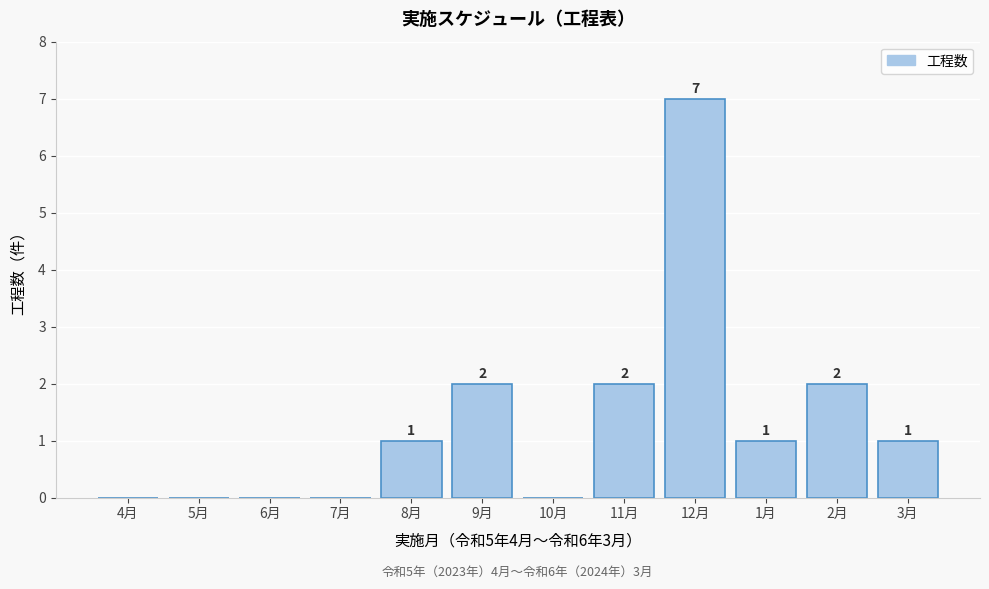

Reading left to right, list all the values displayed in this chart.

4月=0	5月=0	6月=0	7月=0	8月=1	9月=2	10月=0	11月=2	12月=7	1月=1	2月=2	3月=1